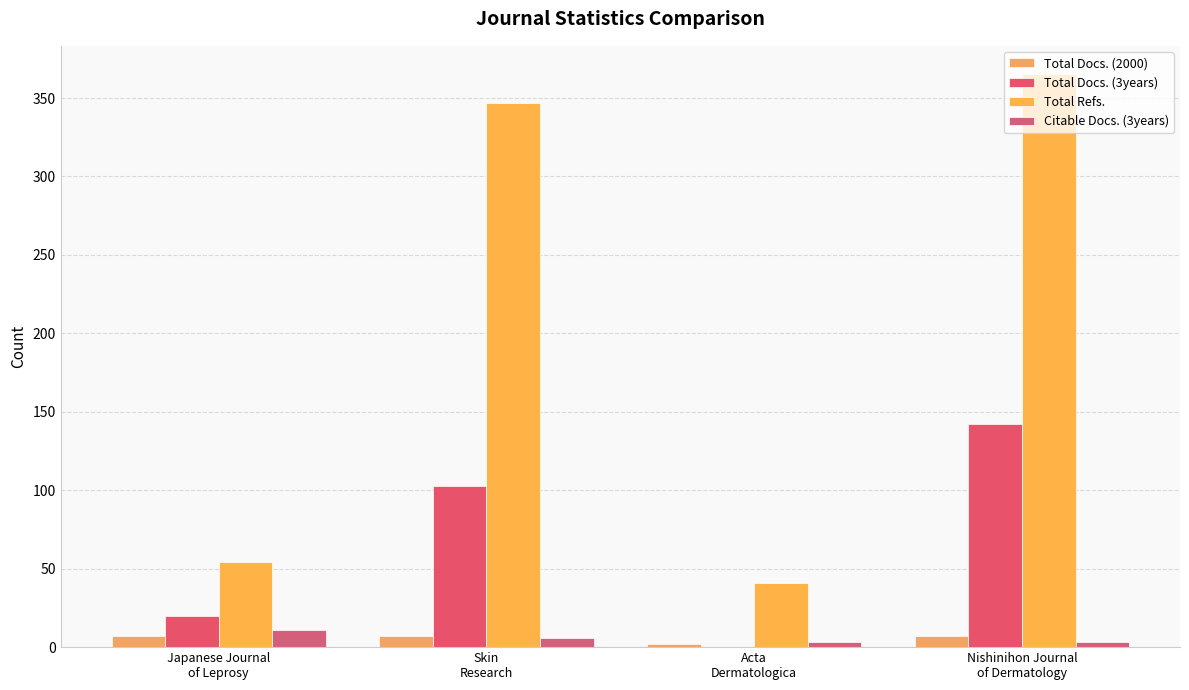

Reading left to right, extract all data points from this chart.

Total Docs. (2000): Japanese Journal
of Leprosy=7	Skin
Research=7	Acta
Dermatologica=2	Nishinihon Journal
of Dermatology=7
Total Docs. (3years): Japanese Journal
of Leprosy=20	Skin
Research=103	Acta
Dermatologica=0	Nishinihon Journal
of Dermatology=142
Total Refs.: Japanese Journal
of Leprosy=54	Skin
Research=347	Acta
Dermatologica=41	Nishinihon Journal
of Dermatology=365
Citable Docs. (3years): Japanese Journal
of Leprosy=11	Skin
Research=6	Acta
Dermatologica=3	Nishinihon Journal
of Dermatology=3